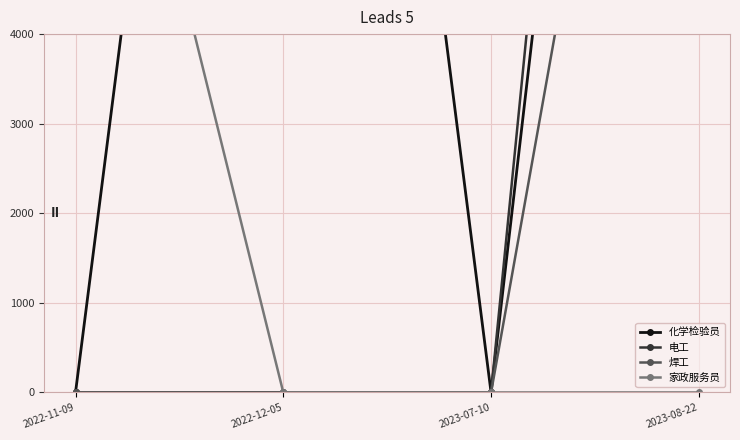

How many categories are shown in the chart?

4